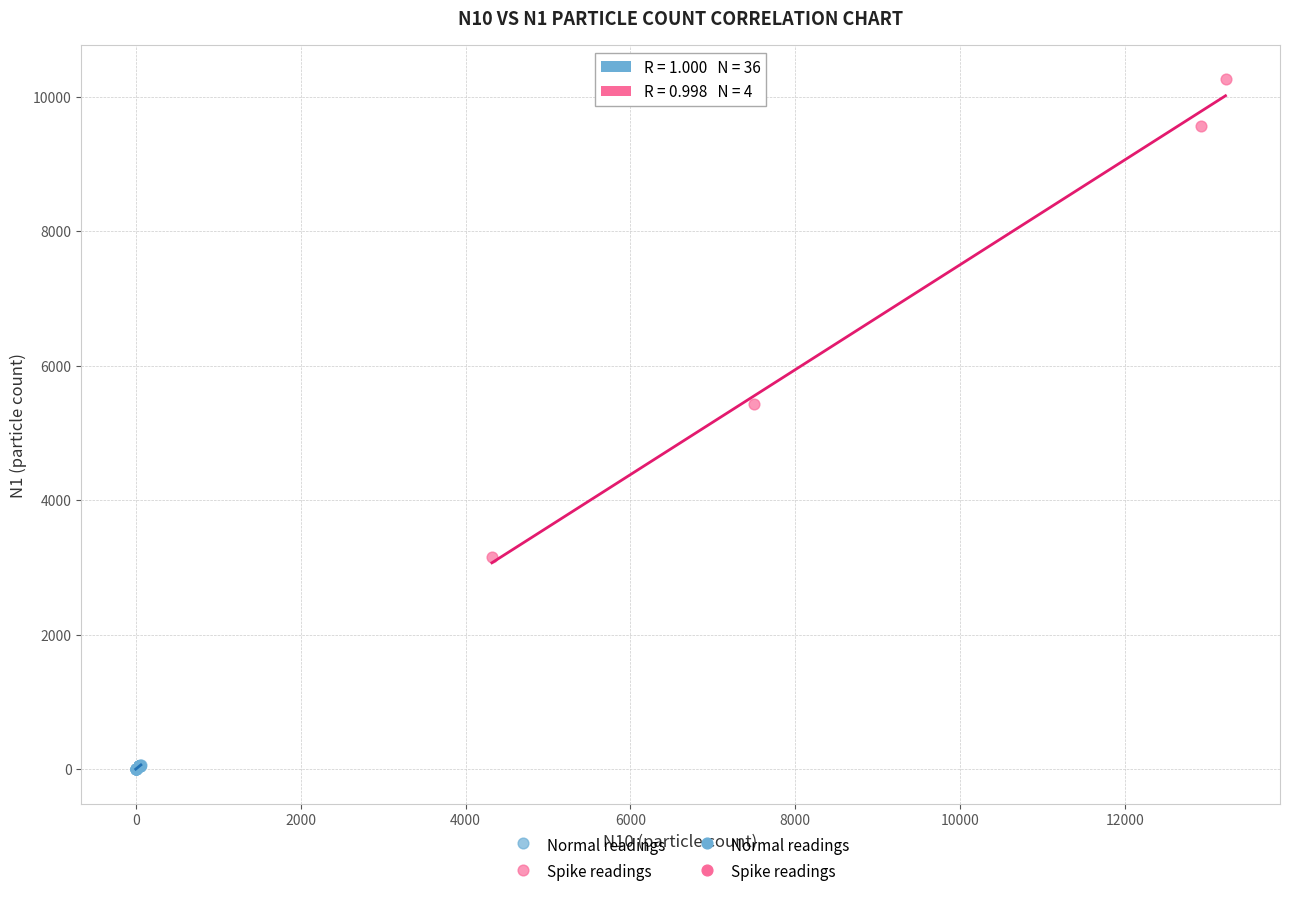

Which series has the largest Y range (max minus min)?

Spike readings